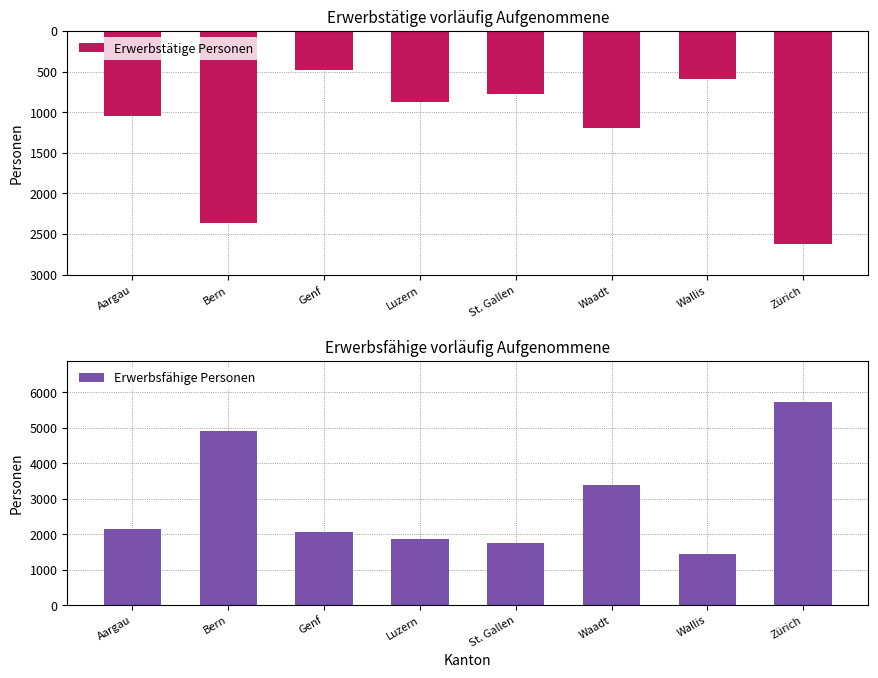

At Luzern, list the series in order from largest to smallest.

Erwerbsfähige Personen, Erwerbstätige Personen